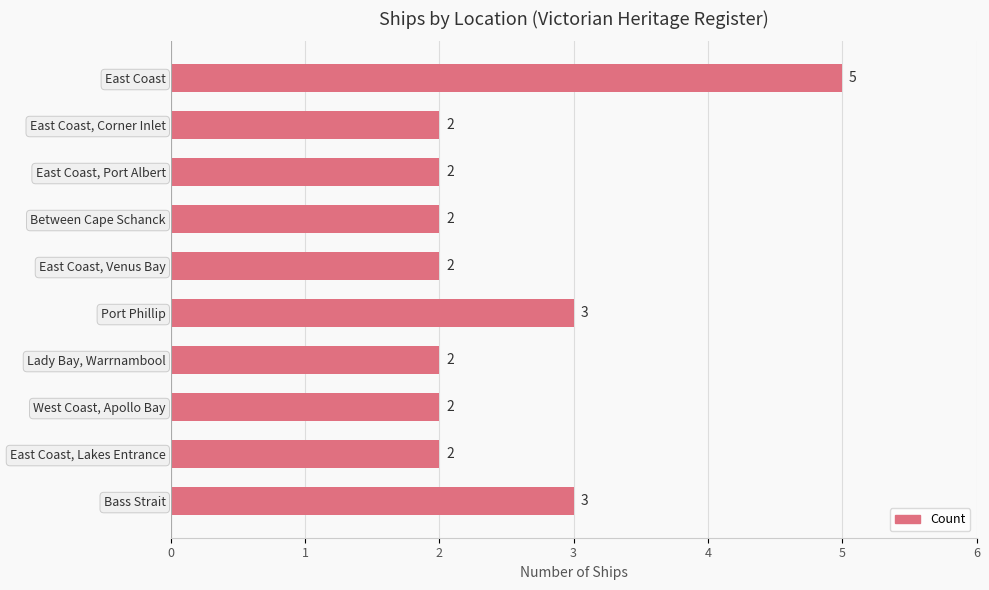

What is the maximum value shown in the chart?

5